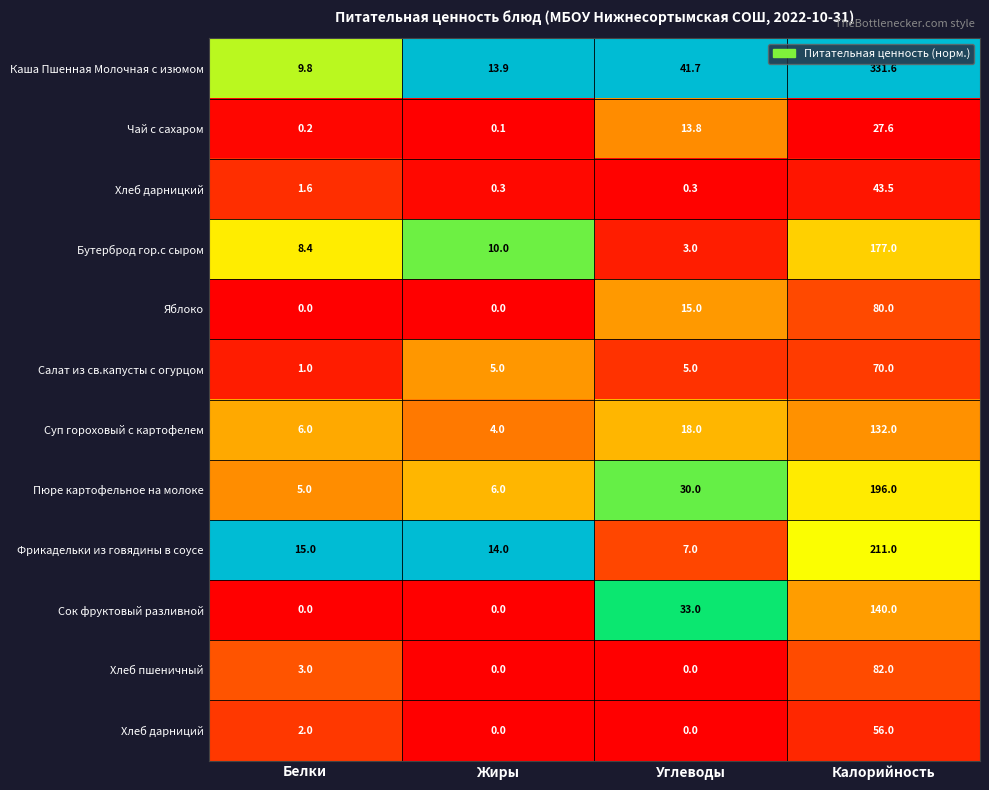

What value does the Бутерброд гор.с сыром series have at Углеводы?

3.0